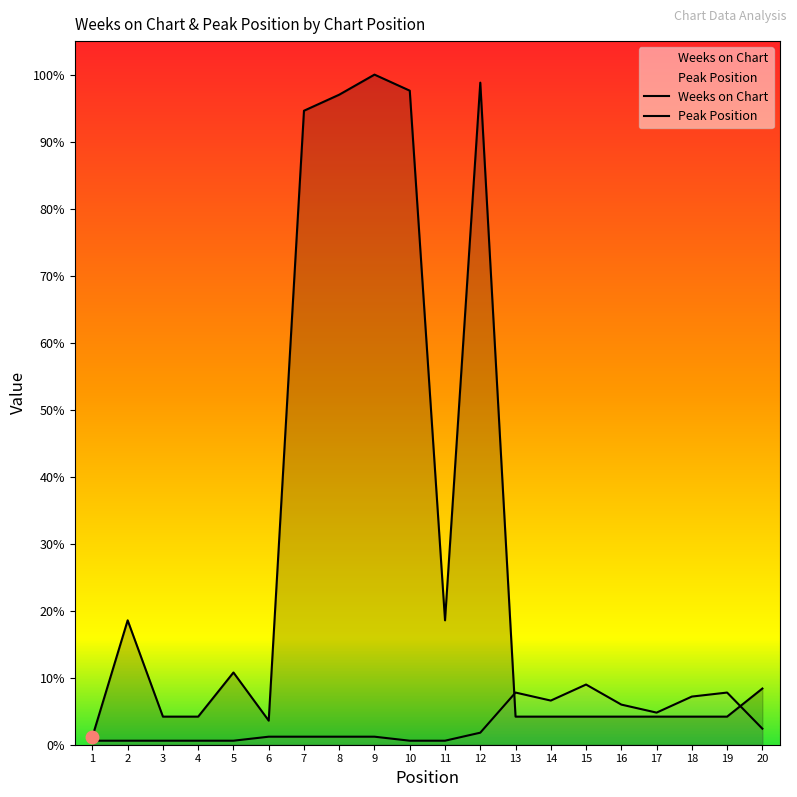

Where is the first local minimum for Weeks on Chart?

6